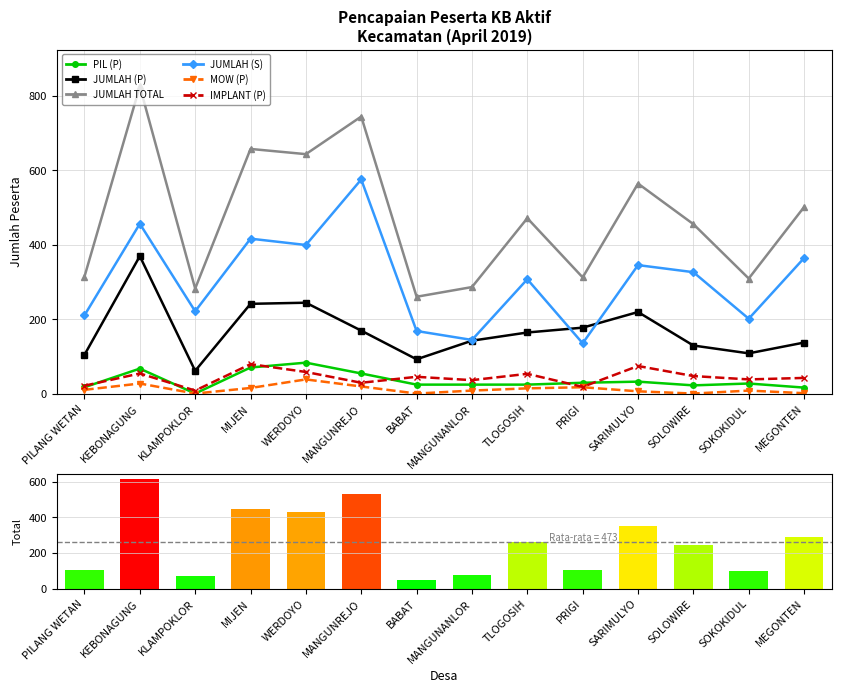

What position from the left is KLAMPOKLOR?

3